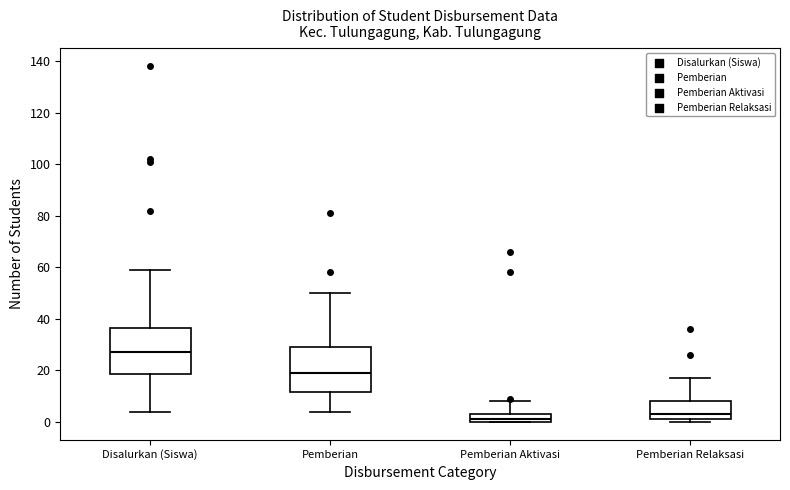

Which box has the highest median line?

Disalurkan (Siswa)